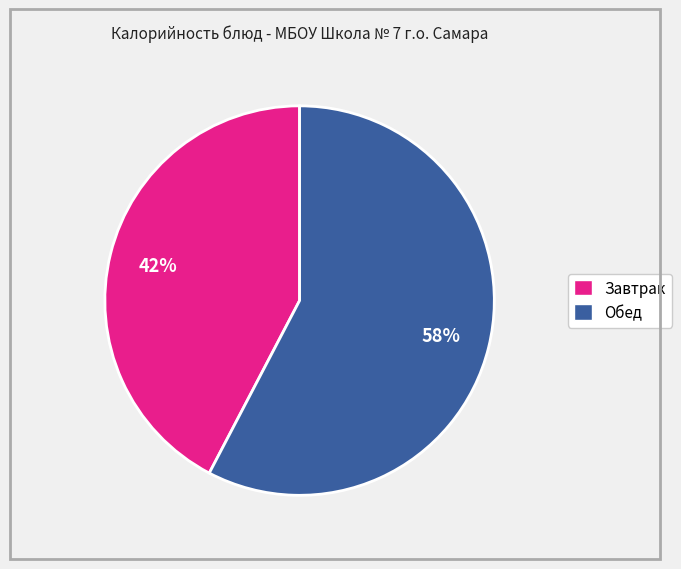

Is there a majority slice in this chart?

Yes